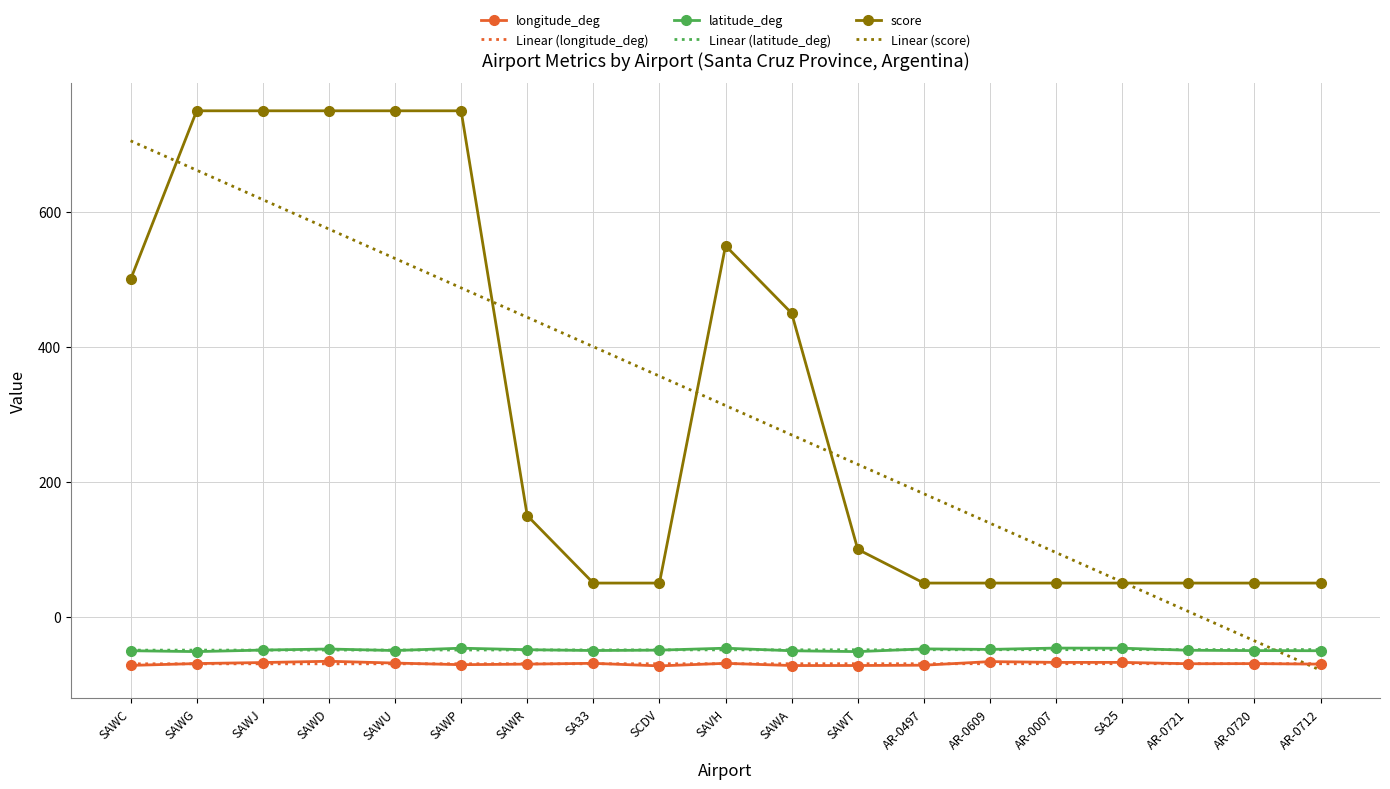

The Linear (score) series shows 531.1 at SAWU. True or false?

True